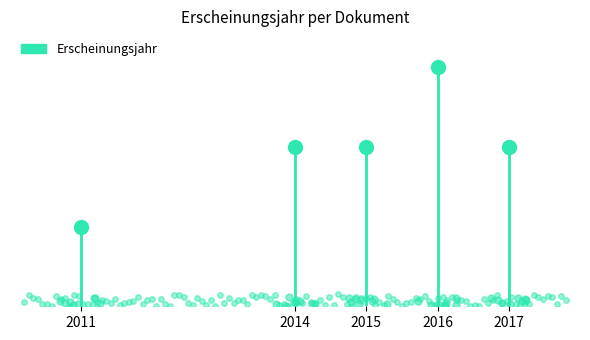

How many values exceed 2016?

2